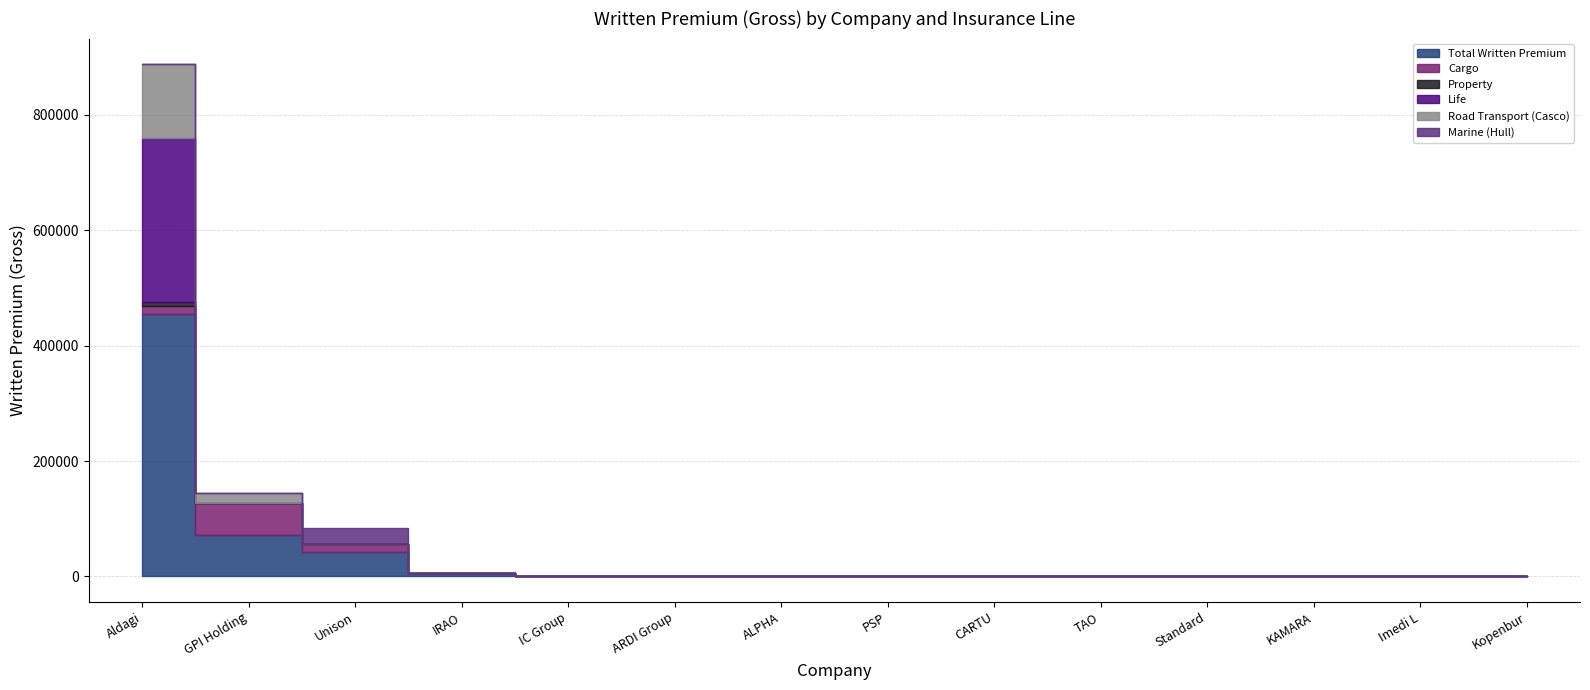

True or false: Cargo has more than 2 points higher than both neighbors.

False